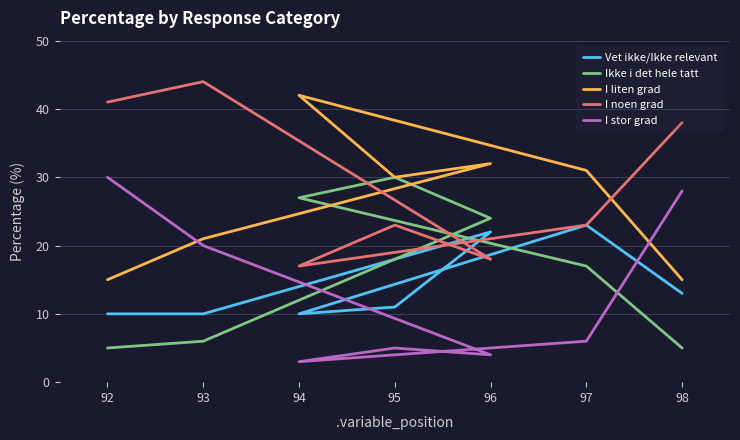

What is the spread (max minus min) of values at 92?

36